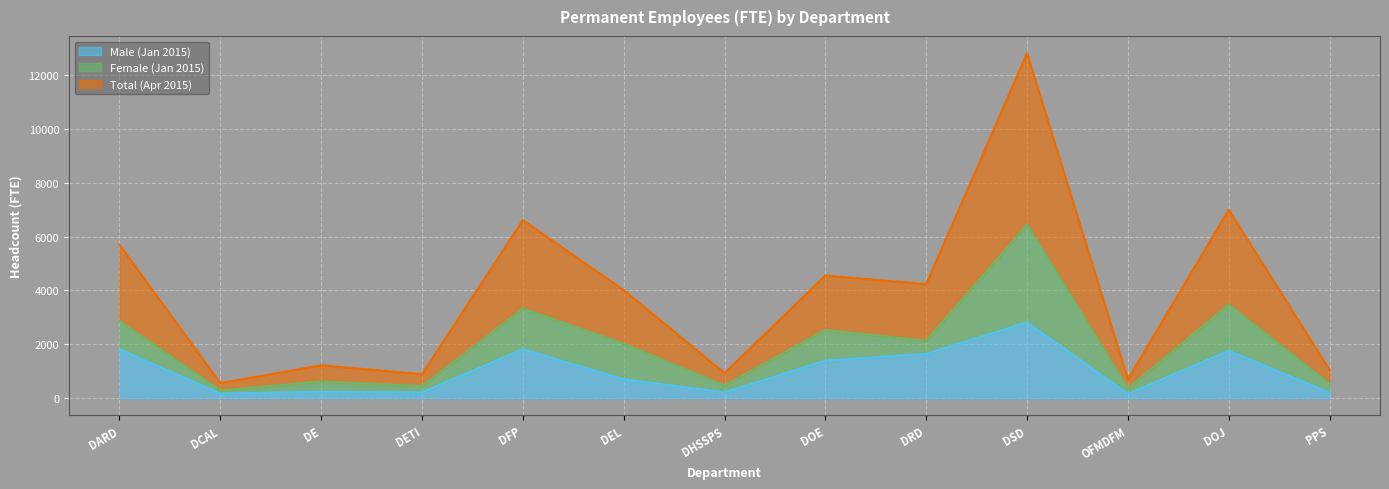

True or false: Male (Jan 2015) has a value of 1810 at DFP.

True